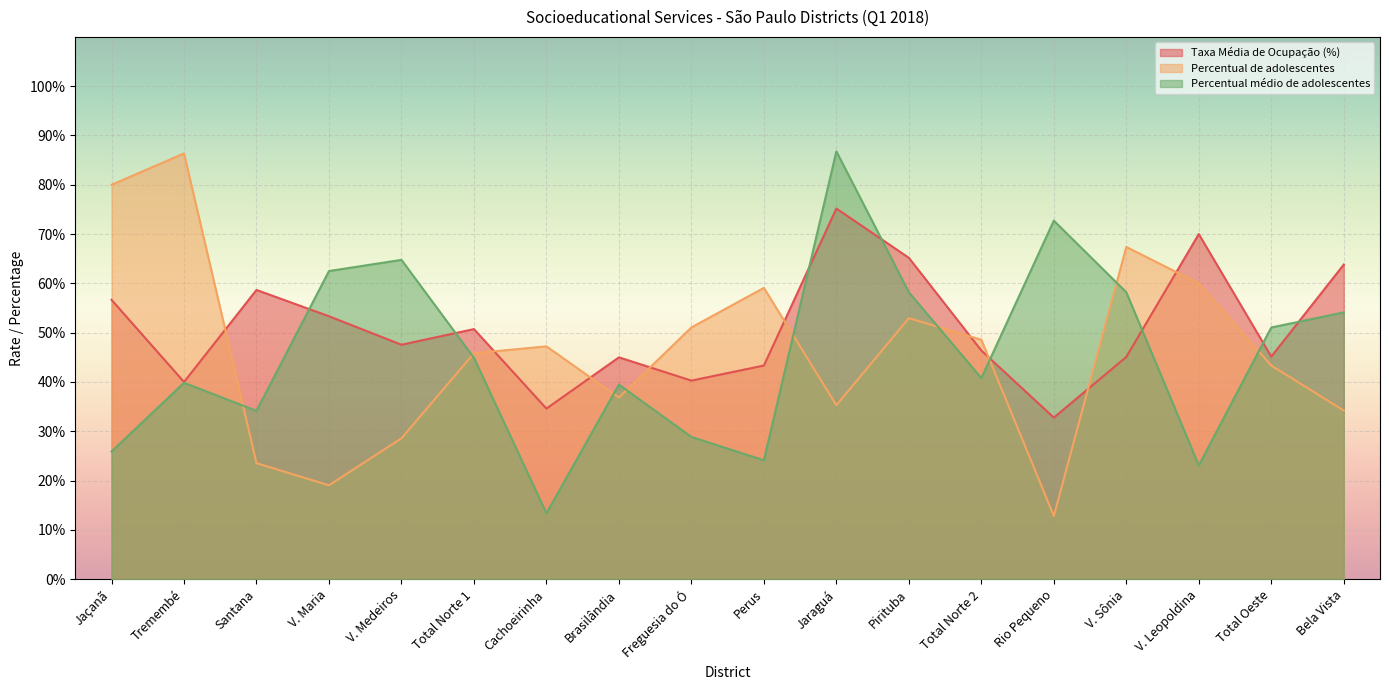

Does the chart display data point markers on the line(s)?

No